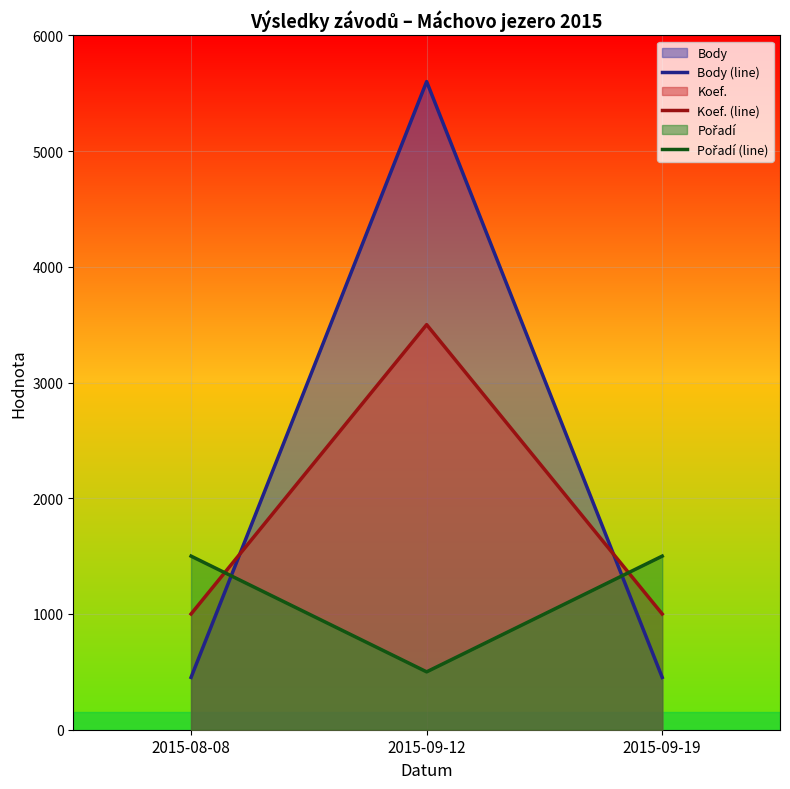

What is the greatest value displayed?

5600